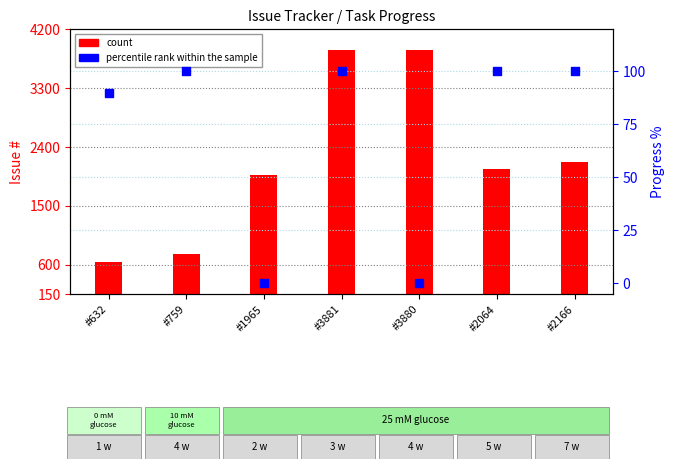

What is the total value across all series at #3880?

3730